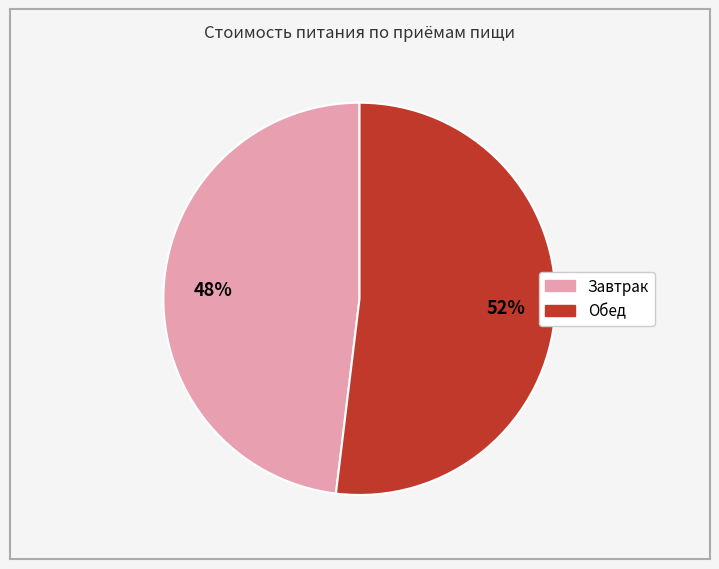

Which has a higher value, Завтрак or Обед?

Обед